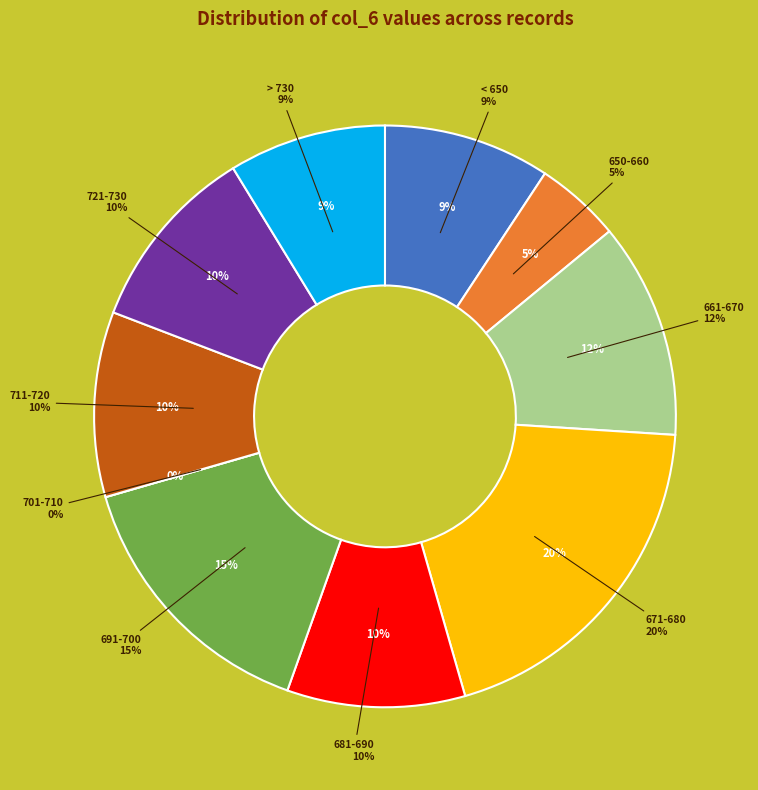

Is there a majority slice in this chart?

No